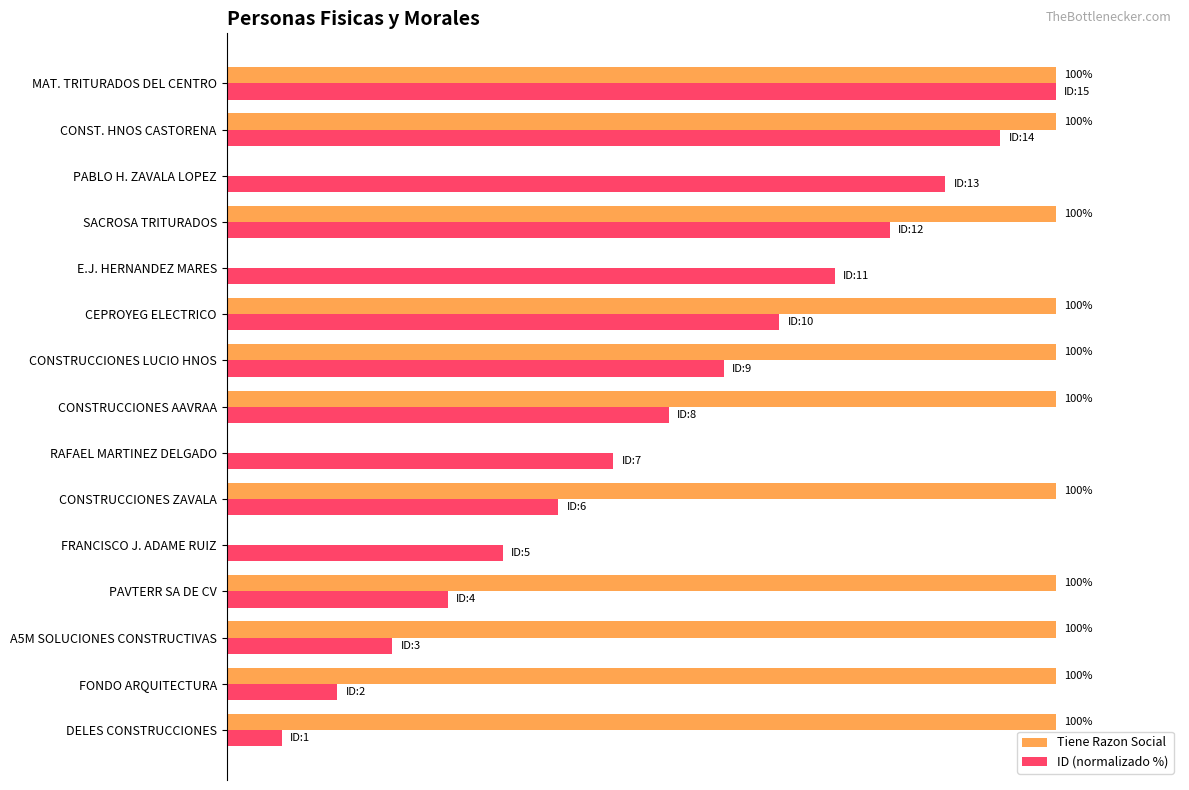

What is the lowest value of the ID (normalizado %) series?

6.7